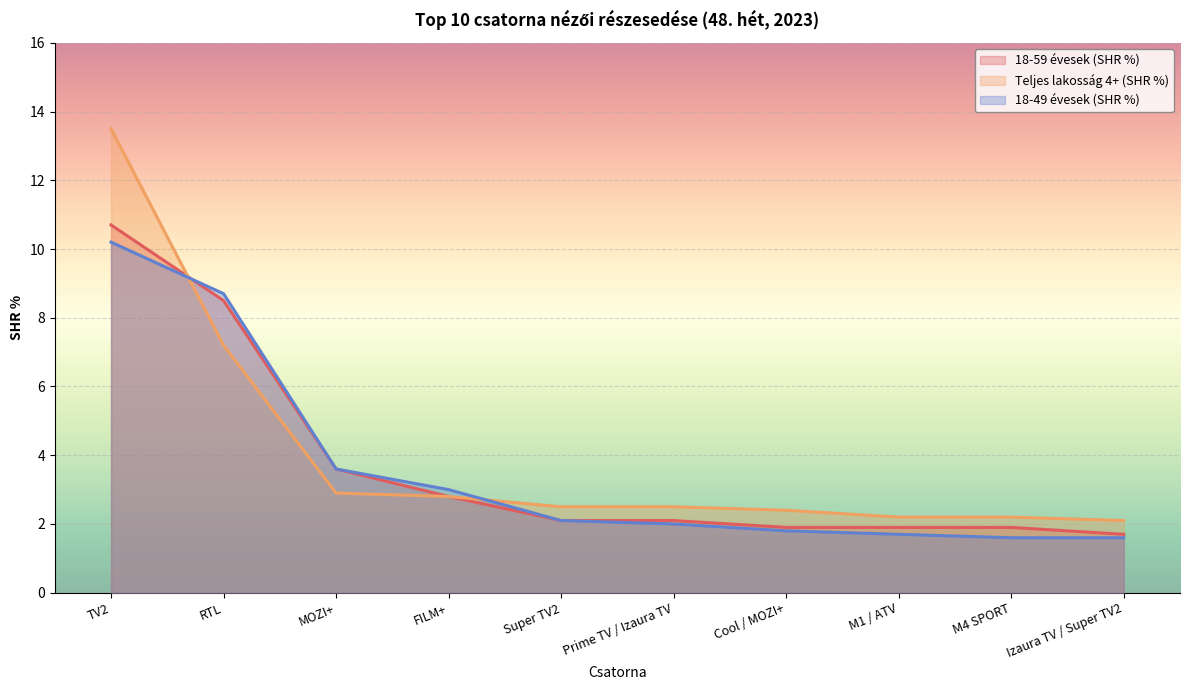

Reading right to left, list all the values displayed in this chart.

18-59 évesek (SHR %): Izaura TV / Super TV2=1.7	M4 SPORT=1.9	M1 / ATV=1.9	Cool / MOZI+=1.9	Prime TV / Izaura TV=2.1	Super TV2=2.1	FILM+=2.8	MOZI+=3.6	RTL=8.5	TV2=10.7
Teljes lakosság 4+ (SHR %): Izaura TV / Super TV2=2.1	M4 SPORT=2.2	M1 / ATV=2.2	Cool / MOZI+=2.4	Prime TV / Izaura TV=2.5	Super TV2=2.5	FILM+=2.8	MOZI+=2.9	RTL=7.2	TV2=13.5
18-49 évesek (SHR %): Izaura TV / Super TV2=1.6	M4 SPORT=1.6	M1 / ATV=1.7	Cool / MOZI+=1.8	Prime TV / Izaura TV=2.0	Super TV2=2.1	FILM+=3.0	MOZI+=3.6	RTL=8.7	TV2=10.2